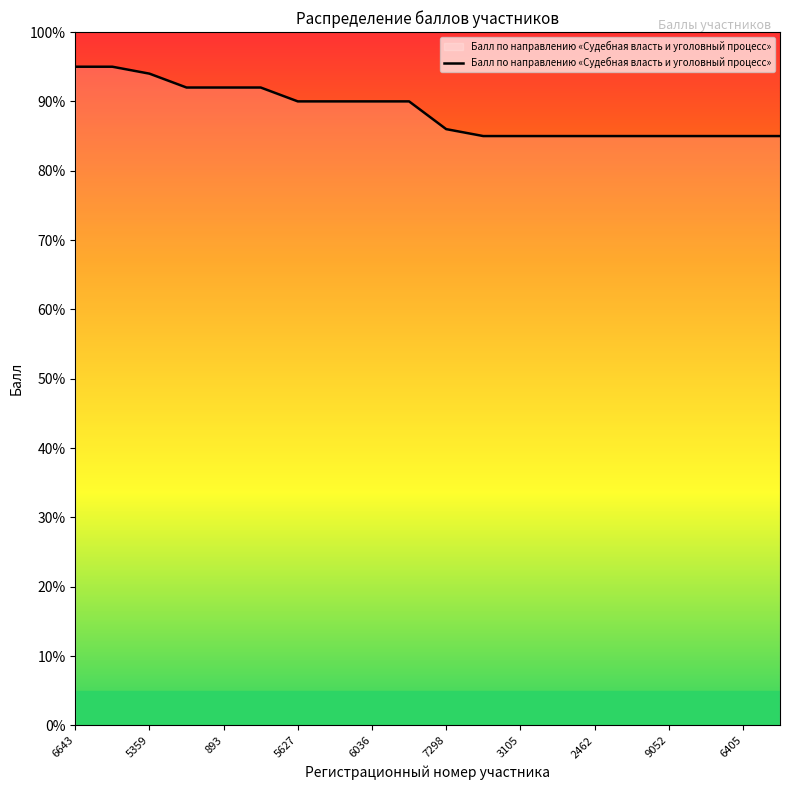

What is the smallest value displayed?

85